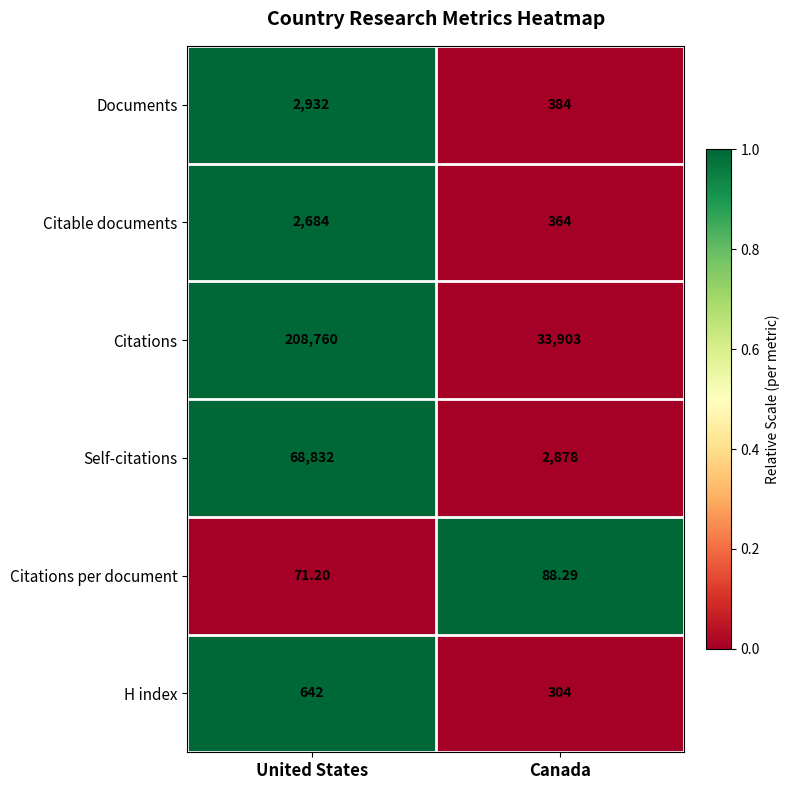

Which series changed the most between United States and Canada?

Citations